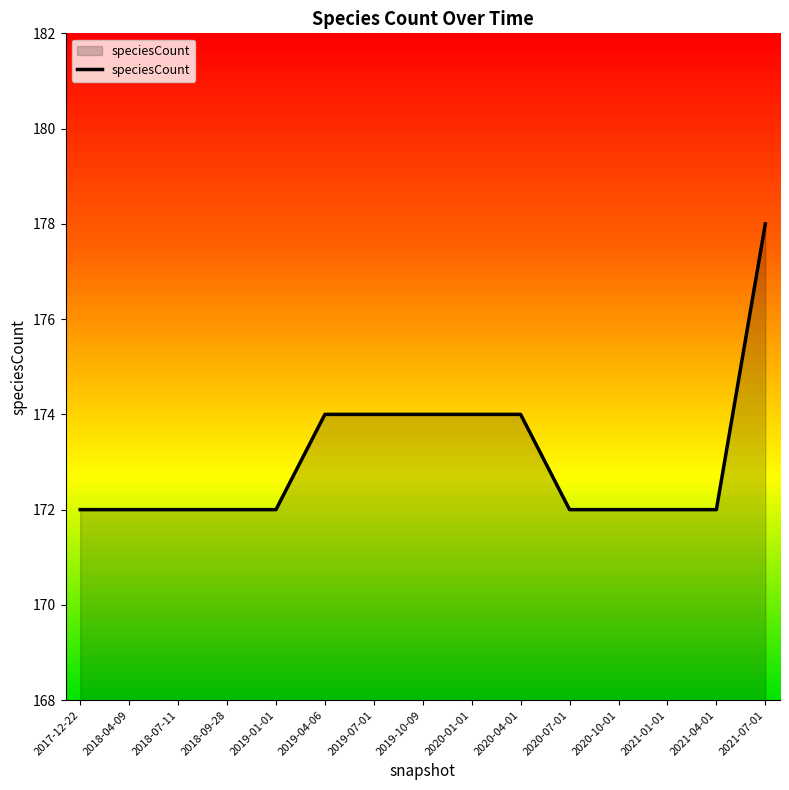

The chart shows a value of 47 at 2018-04-09. True or false?

False